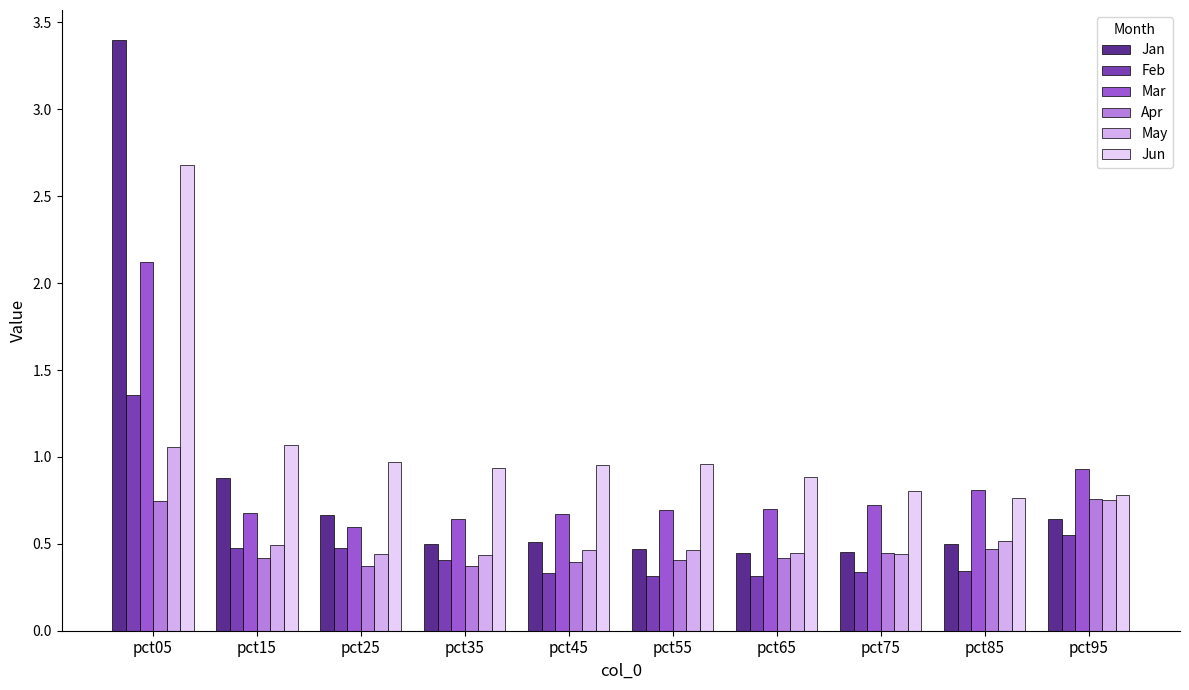

Rank the series by their maximum value, from highest to lowest.

Jan, Jun, Mar, Feb, May, Apr